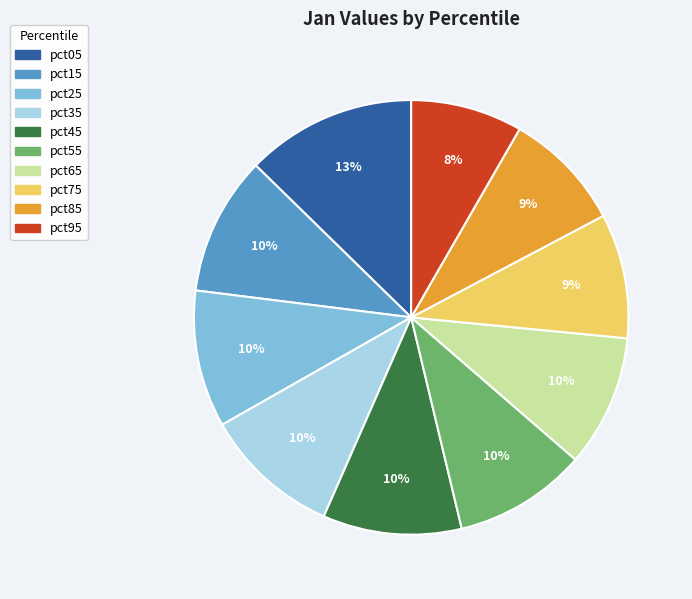

To the nearest percent, what is the combined percentage of pct15 and pct55?

20%